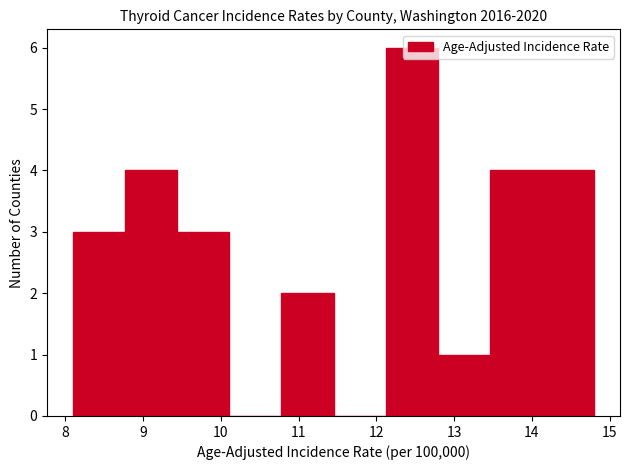

What is the height of the bar covering 14.13 to 14.80 on the x-axis? Neither the bar edges nor the heights are printed on the chart, so give them approximately, as read against the axes.

4